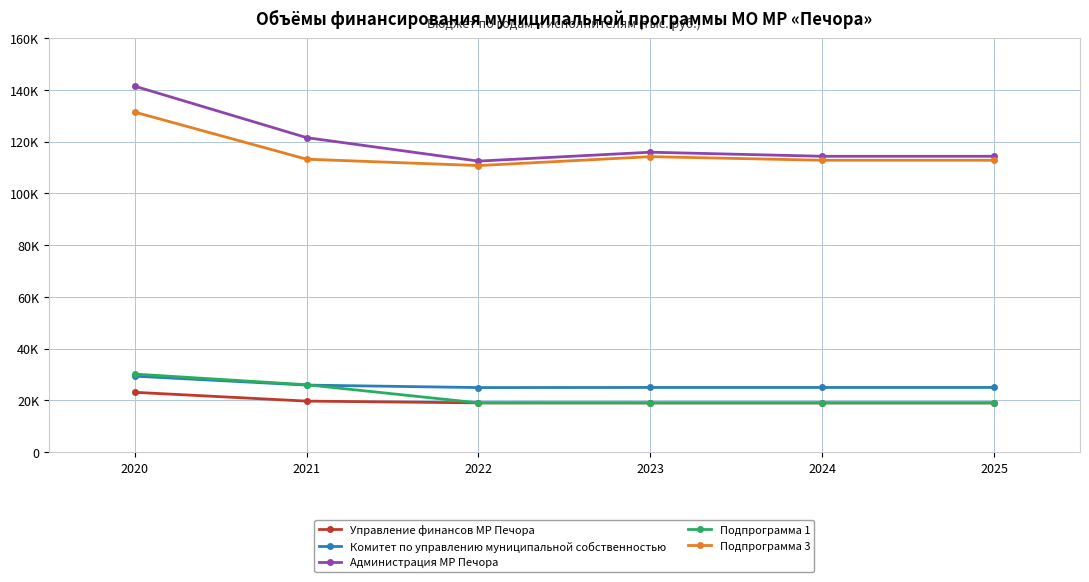

What is the value of the Администрация МР Печора point at the 4th from the left?

115948.4